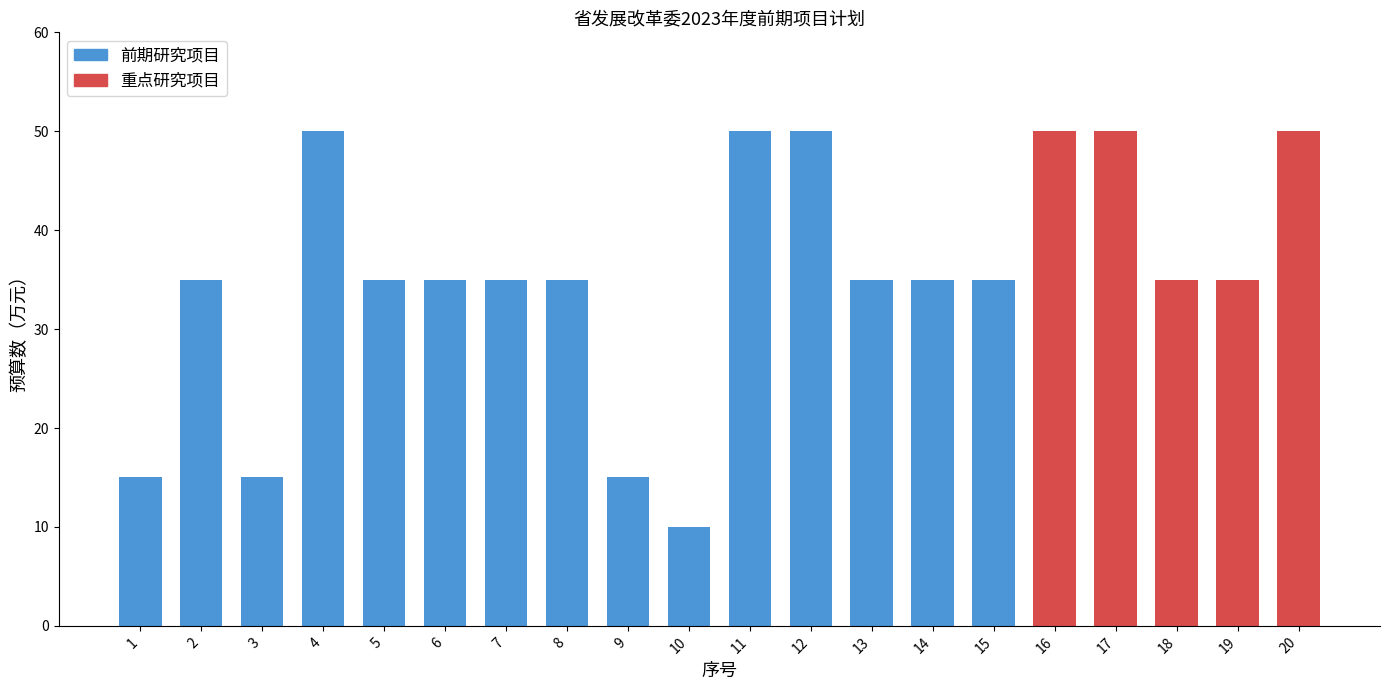

Which label corresponds to the smallest value in the chart?

10